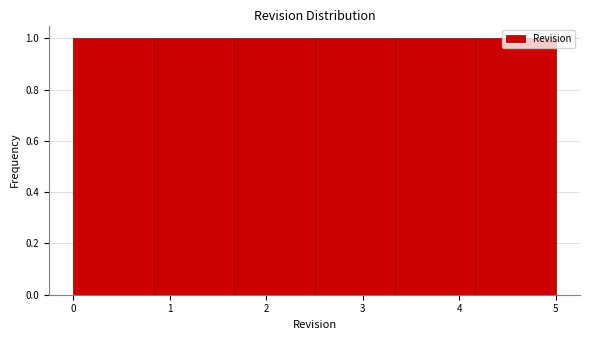

Reading left to right, list every bar in this chart as the range it spans on the x-axis followed by its height. Neither the bar edges nor the heights are printed on the chart, so give them approximately, as read against the axes.

0.0 to 0.8: 1
0.8 to 1.7: 1
1.7 to 2.5: 1
2.5 to 3.3: 1
3.3 to 4.2: 1
4.2 to 5.0: 1